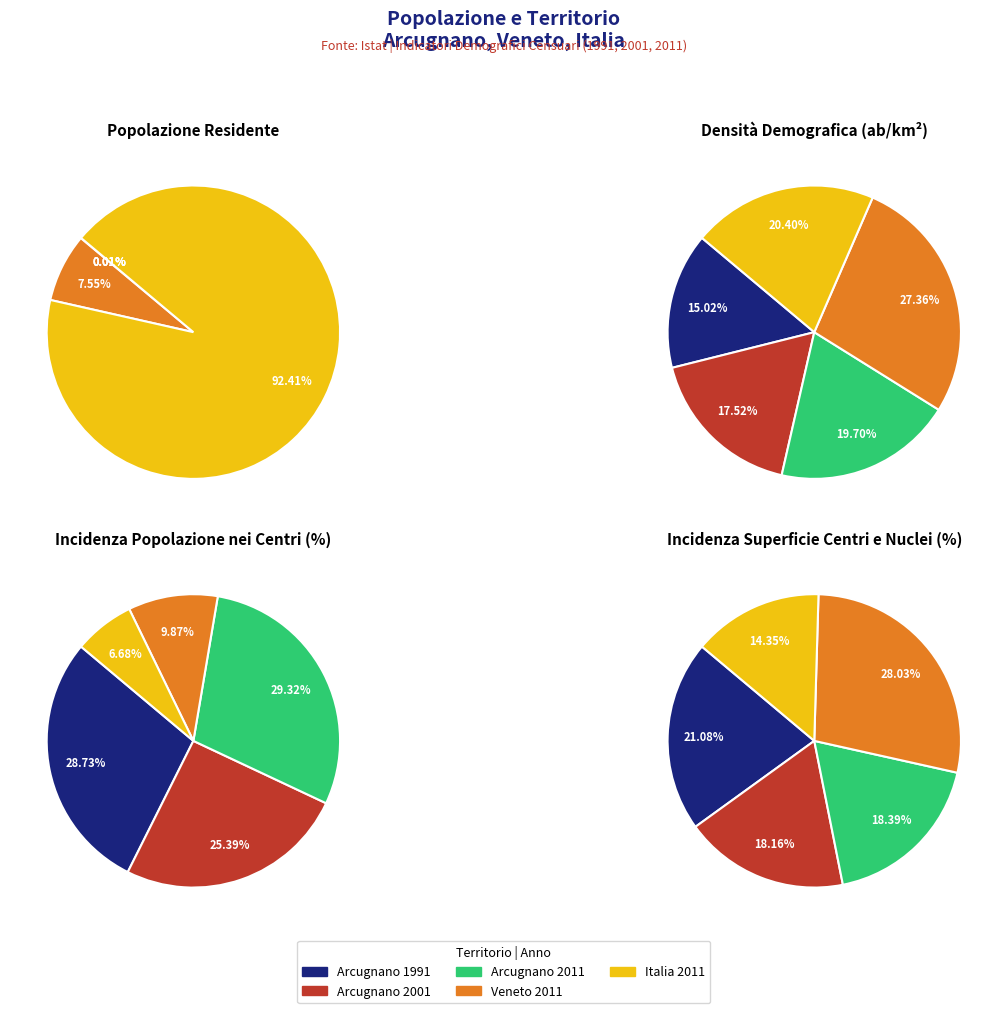

What percentage do Arcugnano 2011 and Italia 2011 together represent?

92.4%